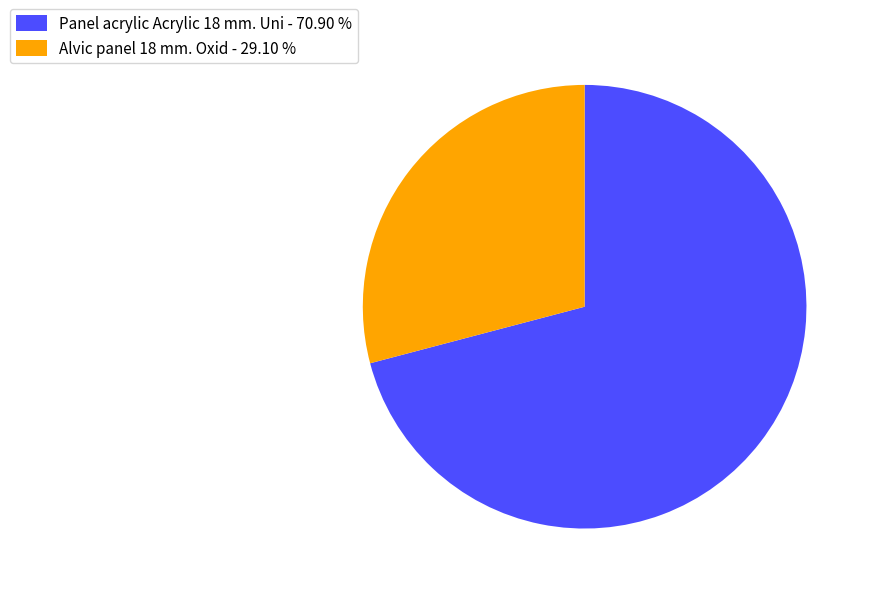

Is there a majority slice in this chart?

Yes